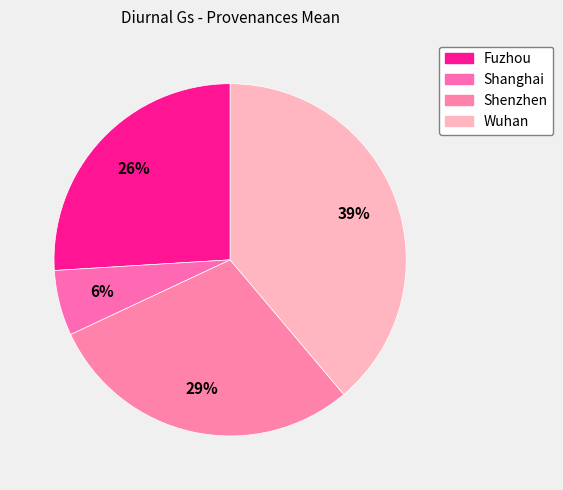

Is the sum of Shanghai and Fuzhou greater than half?

No